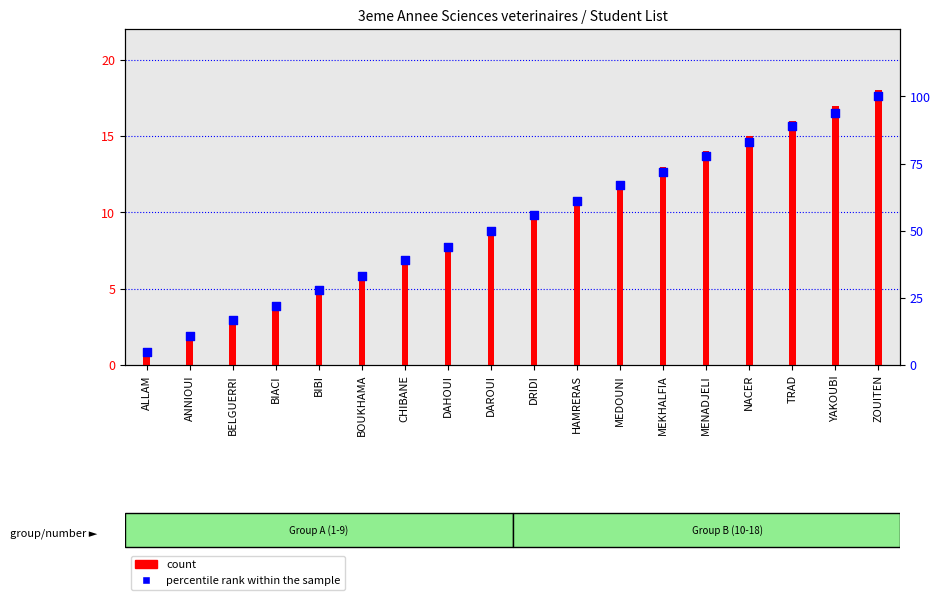

Which series reaches the maximum Y coordinate?

percentile rank within the sample